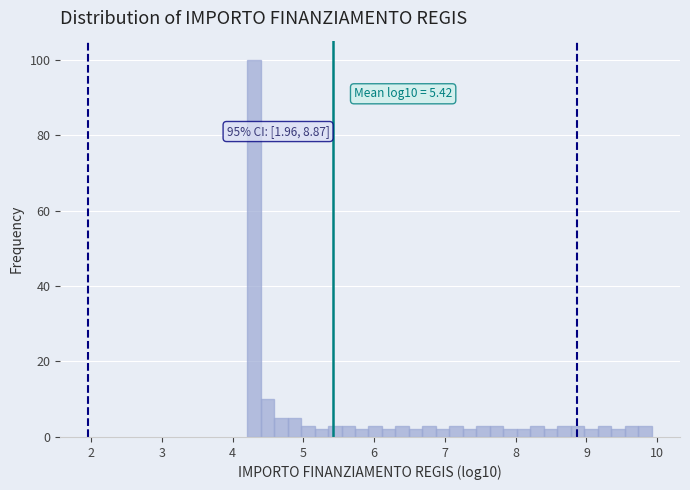

Around what value on the x-axis is the tallest bar? Give the approximate position of its centre, as read against the axis.

4.3